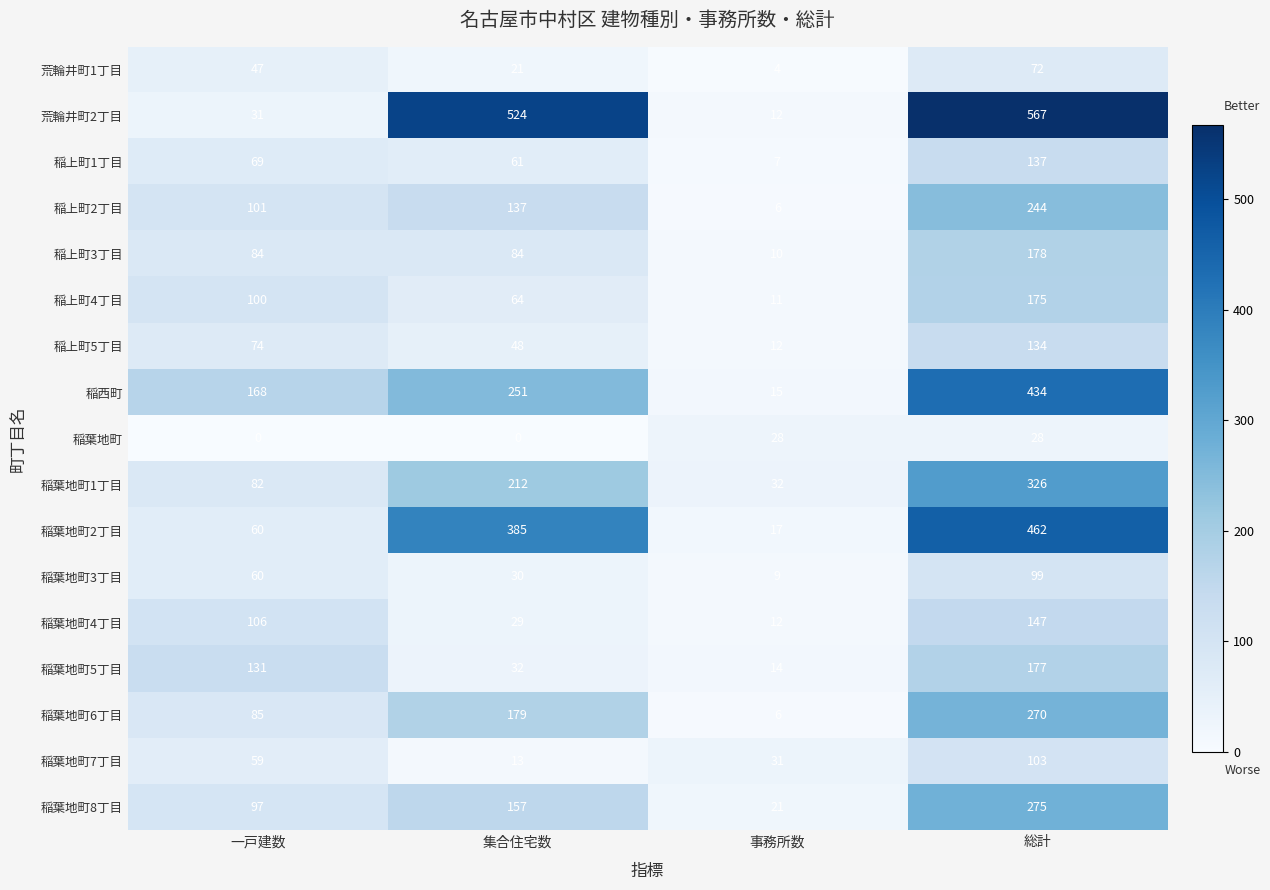

At how many categories does at least one series exceed 367?

2